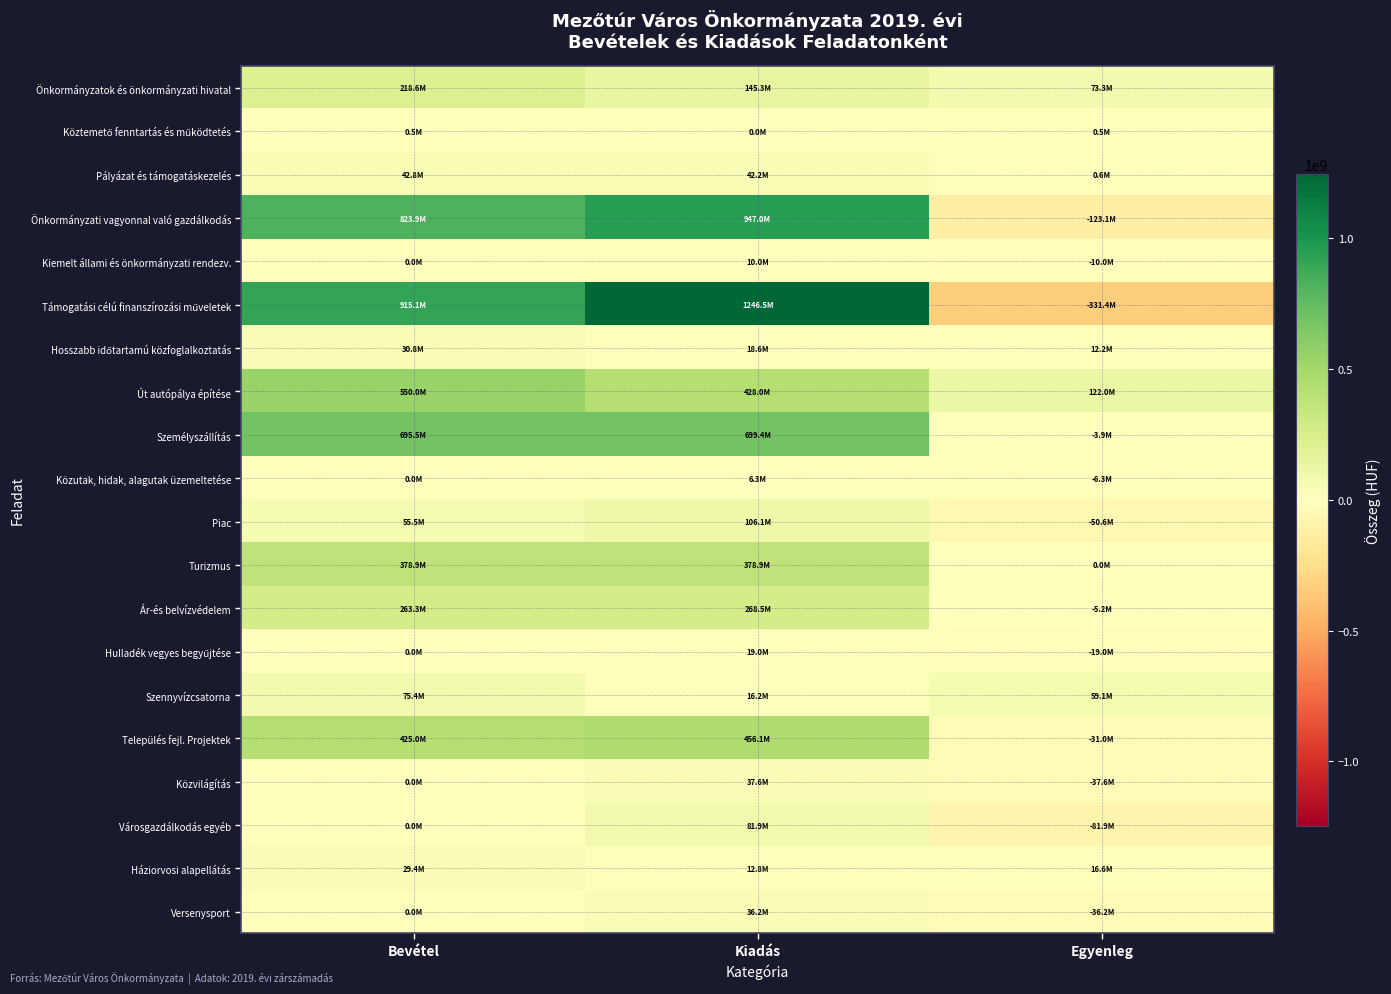

Which series has the largest total across all categories?

Támogatási célú finanszírozási műveletek